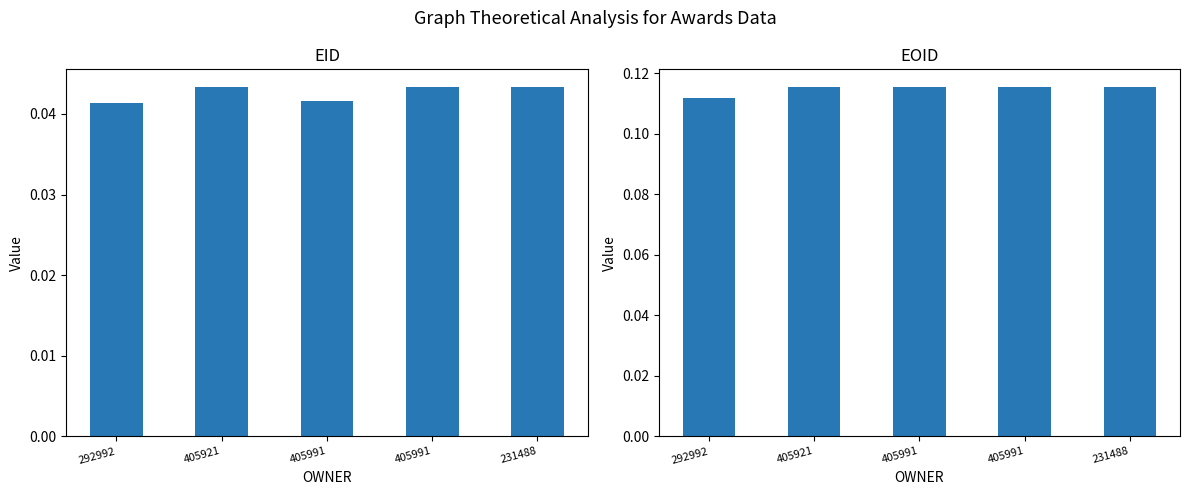

What is the label of the 4th bar from the left?

405991